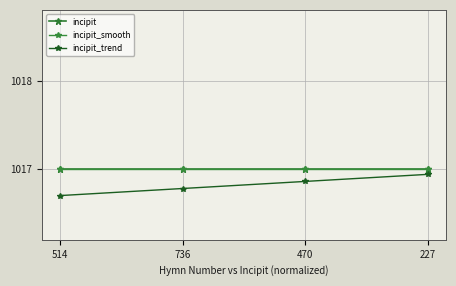

The value of incipit_smooth at 736 is 1017.0. True or false?

True